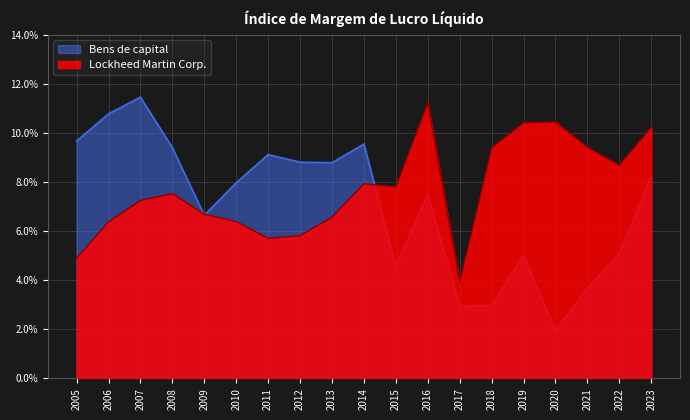

Where is the first local minimum for Lockheed Martin Corp.?

2011